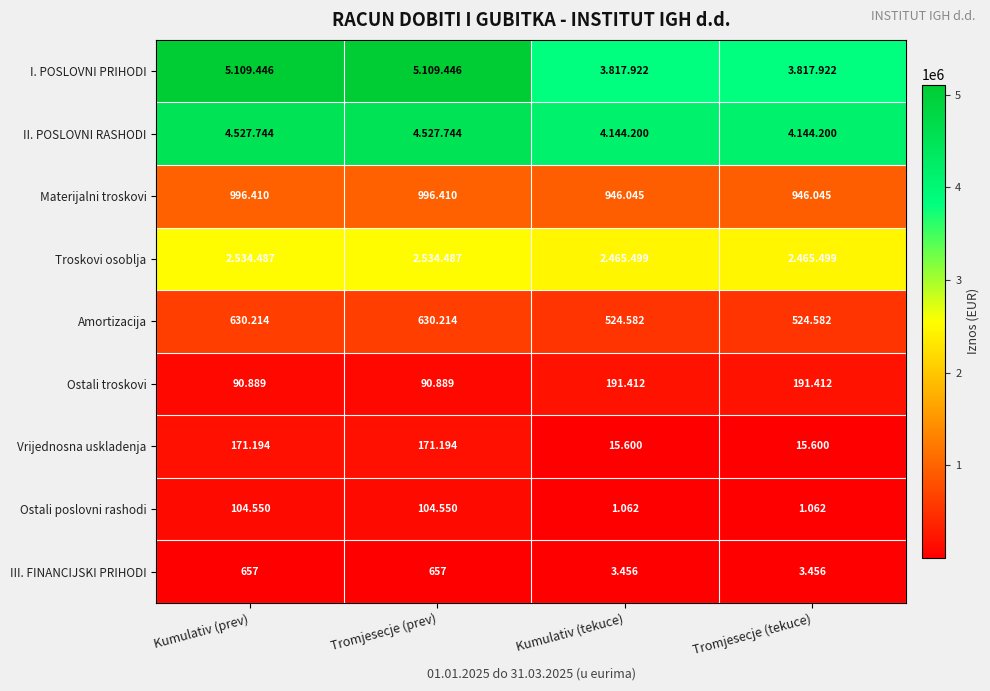

What is the total value across all series at Tromjesecje (tekuce)?

12109778